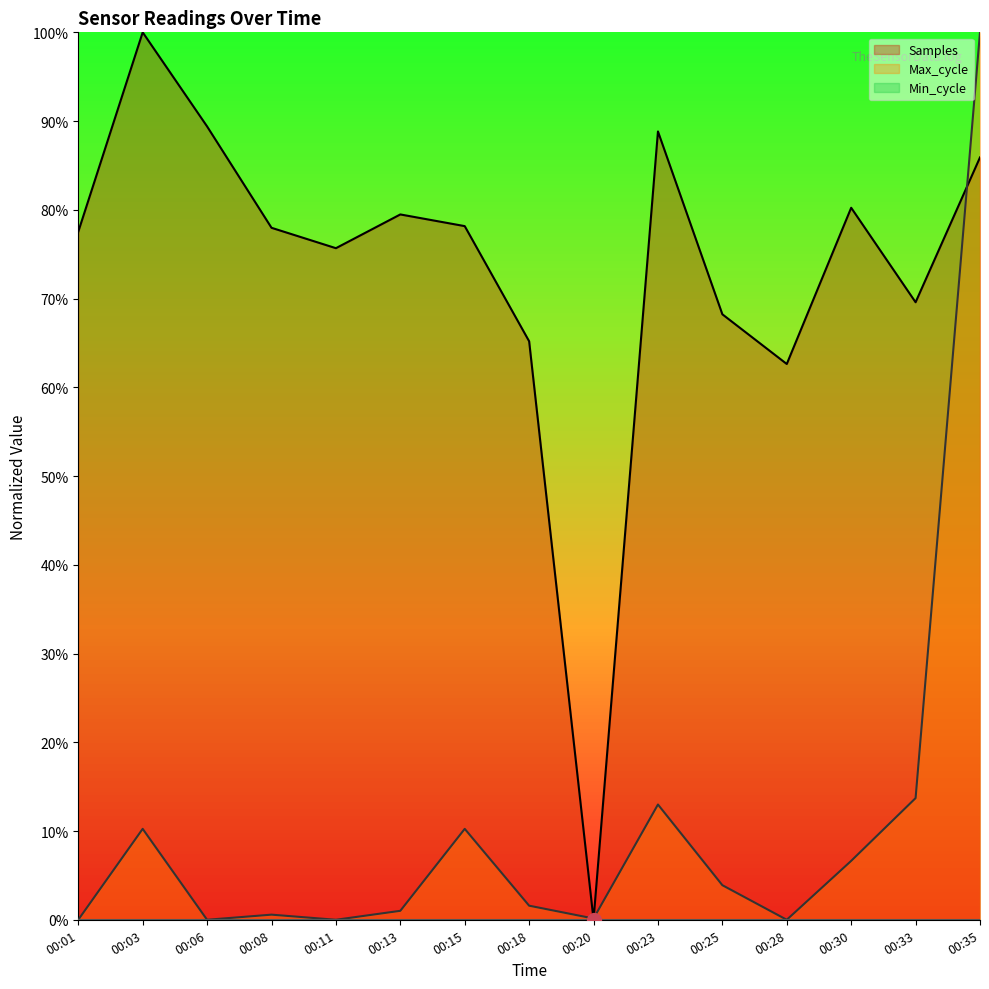

Where is the first local maximum for Samples?

00:03